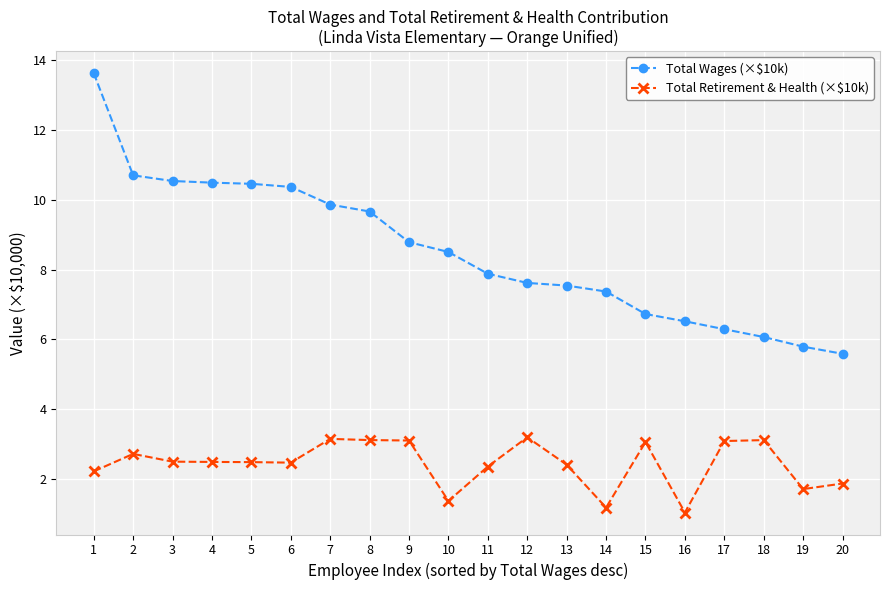

What is the sum of the Total Wages (×$10k) values at 9 and 2?

19.5